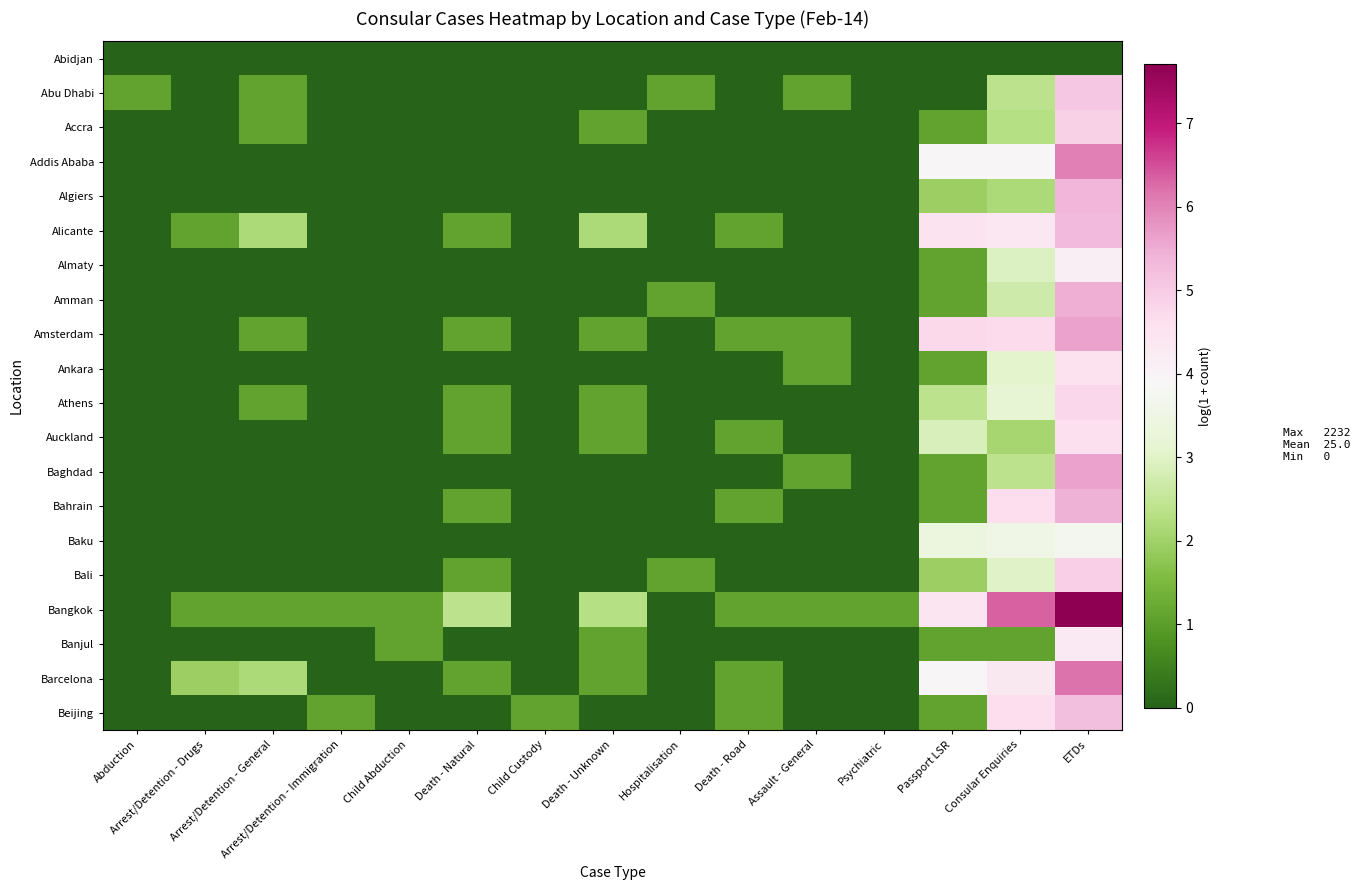

At which category is the sum across all series the highest?

ETDs